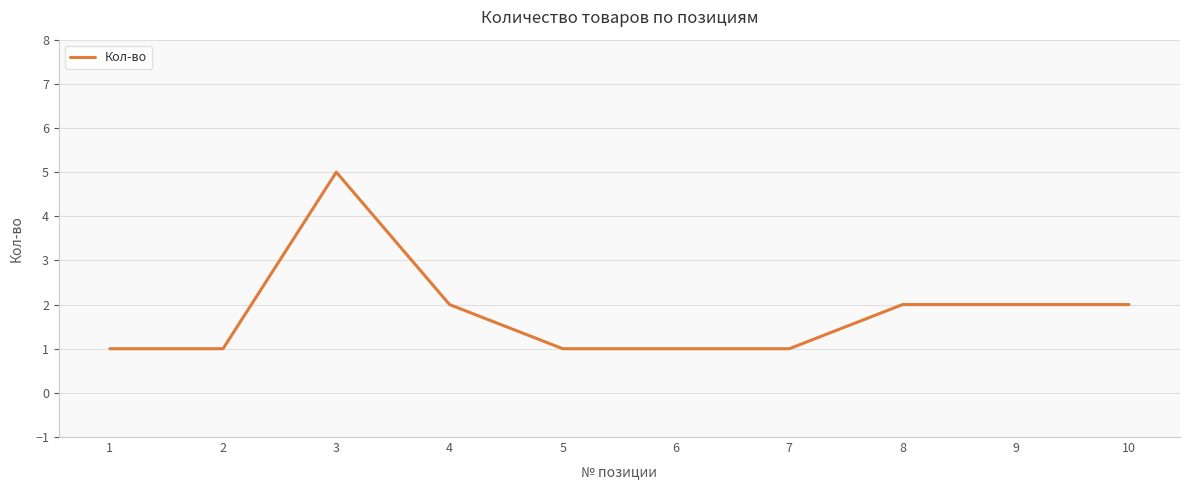

Approximately how many times larger is the value at 1 compared to 6?

1.0